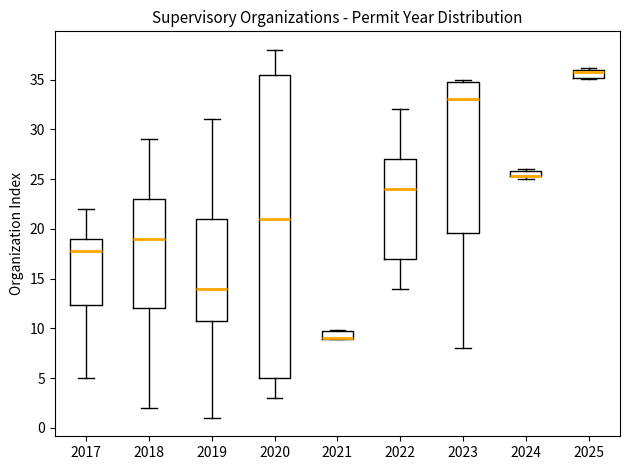

Comparing the boxes themselves (not the whiskers), which one is the tallest?

2020